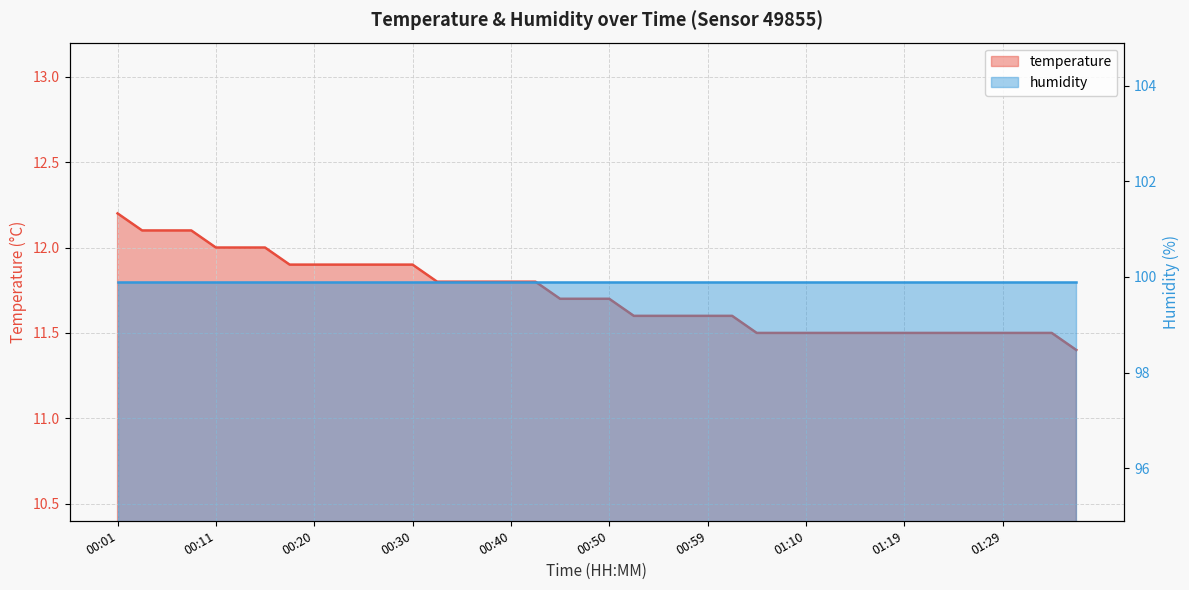

What is the change in value from 00:18 to 01:29?

-0.4